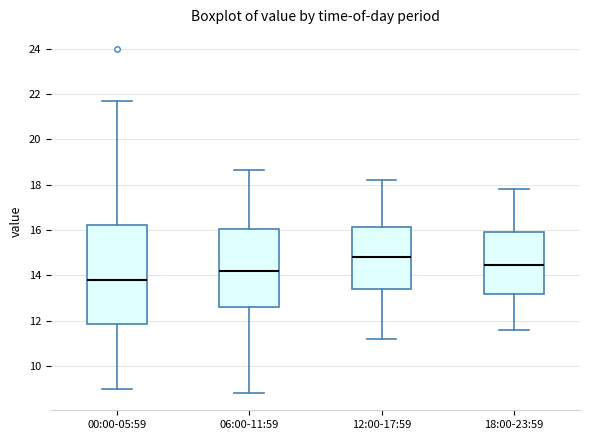

Which box has the highest median line?

12:00-17:59